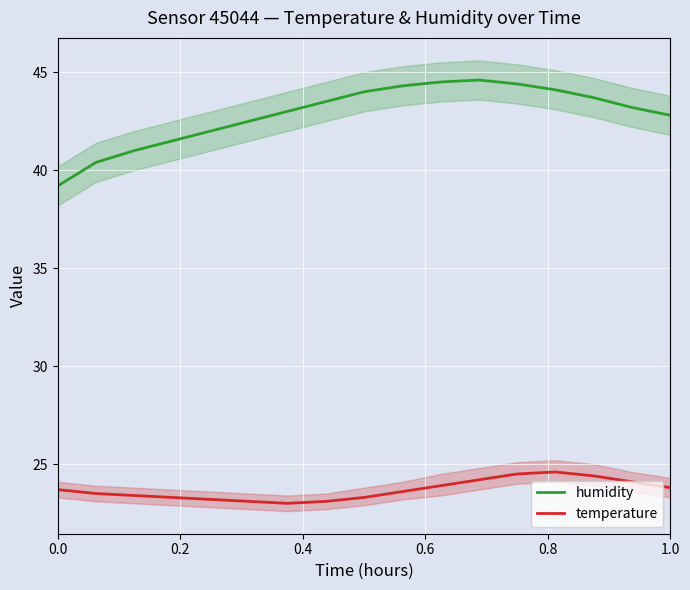

What is the highest value of the temperature series?

24.6